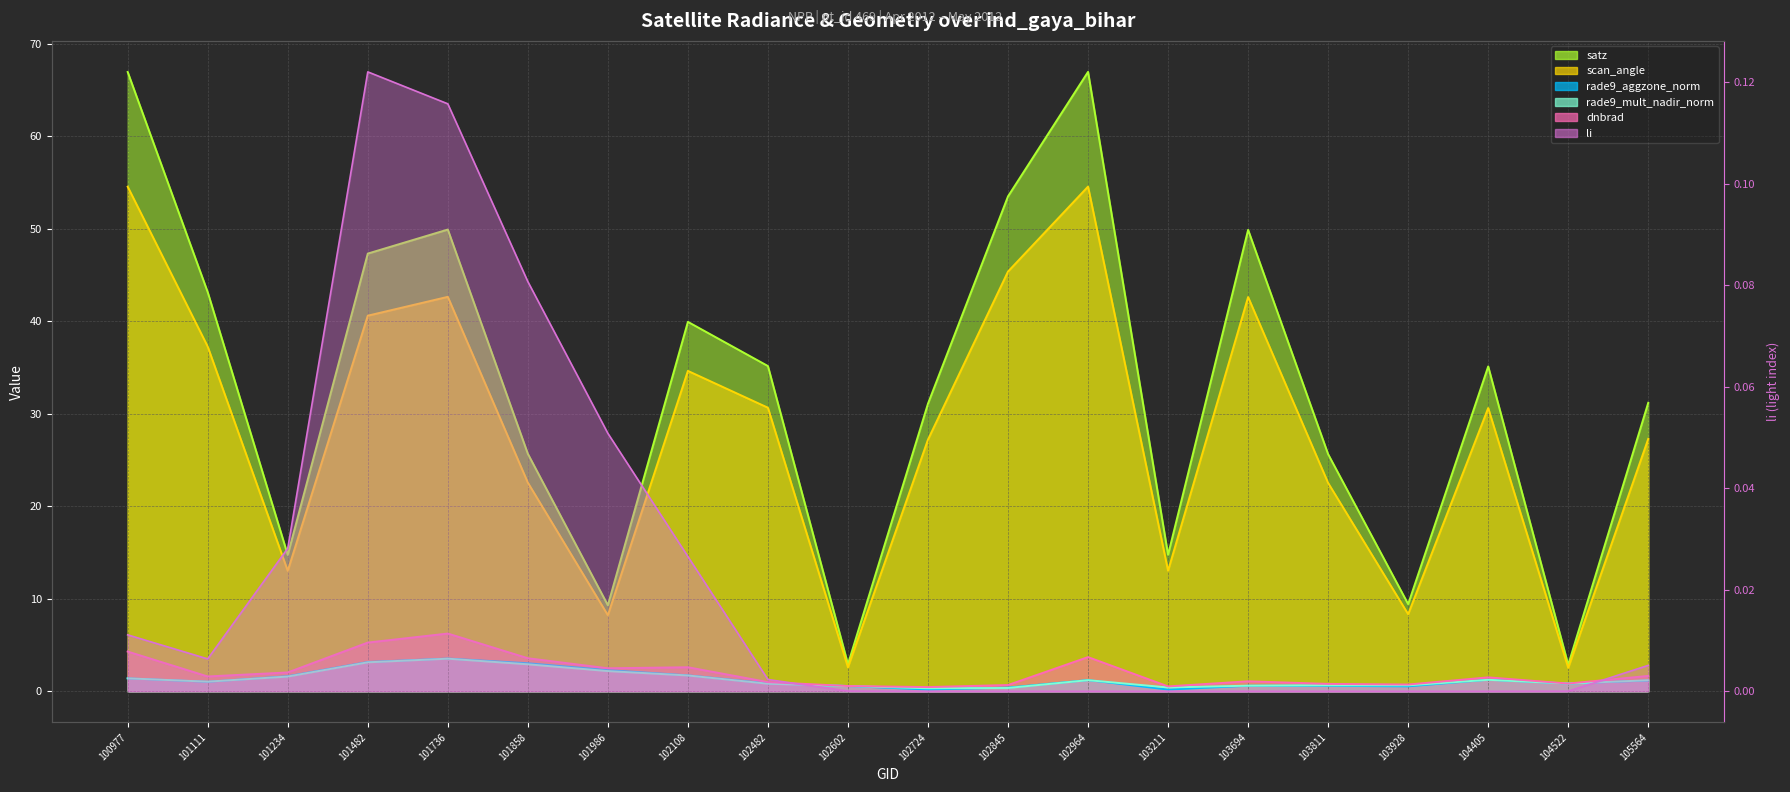

List the labels in order of satz value, smallest first.

104522, 102602, 101986, 103928, 101234, 103211, 103811, 101858, 102724, 105564, 104405, 102482, 102108, 101111, 101482, 103694, 101736, 102845, 100977, 102964